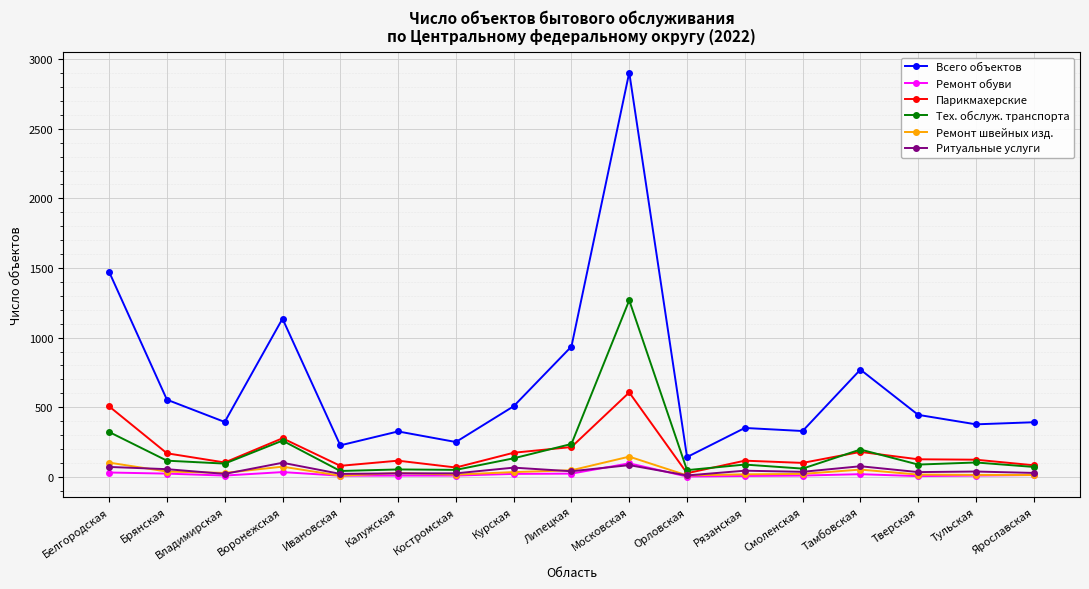

At which category is the sum across all series the highest?

Московская